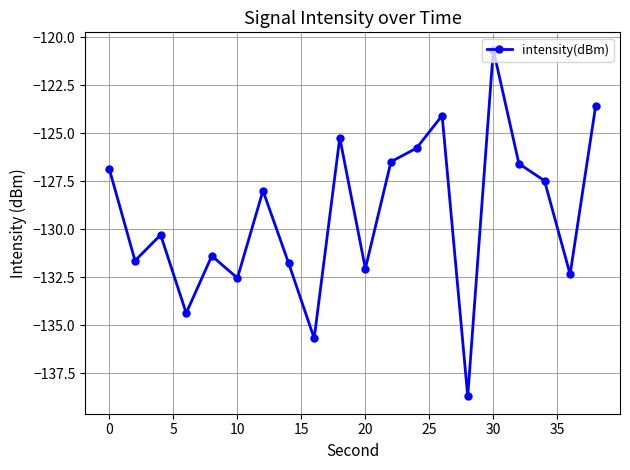

Reading left to right, transcribe all the data shown in this chart.

-126.9	-131.6	-130.3	-134.4	-131.4	-132.5	-128.0	-131.8	-135.7	-125.2	-132.1	-126.5	-125.8	-124.1	-138.7	-120.6	-126.6	-127.5	-132.3	-123.6